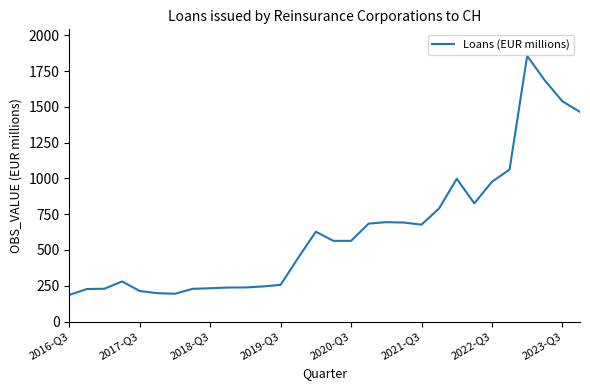

What is the difference between the maximum and minimum values?

1669.7